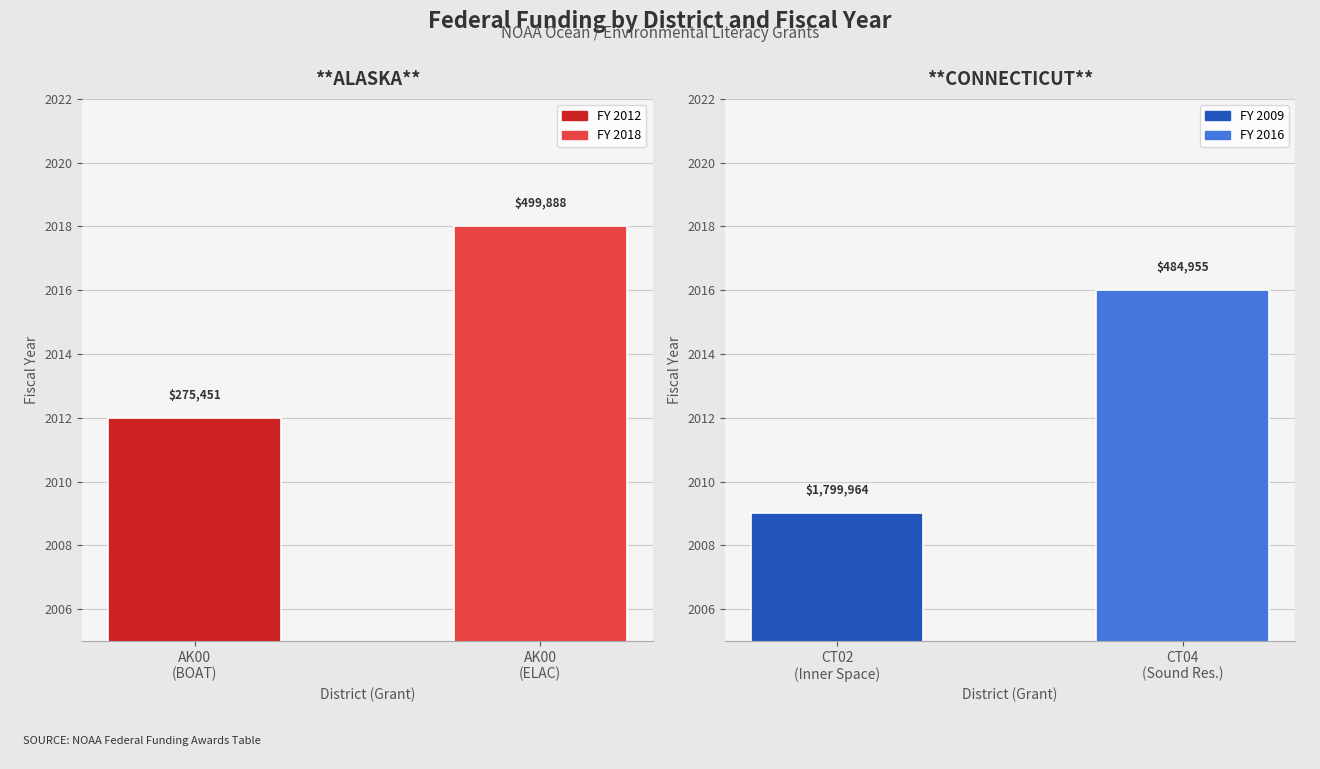

What is the sum of all CONNECTICUT values?

4025